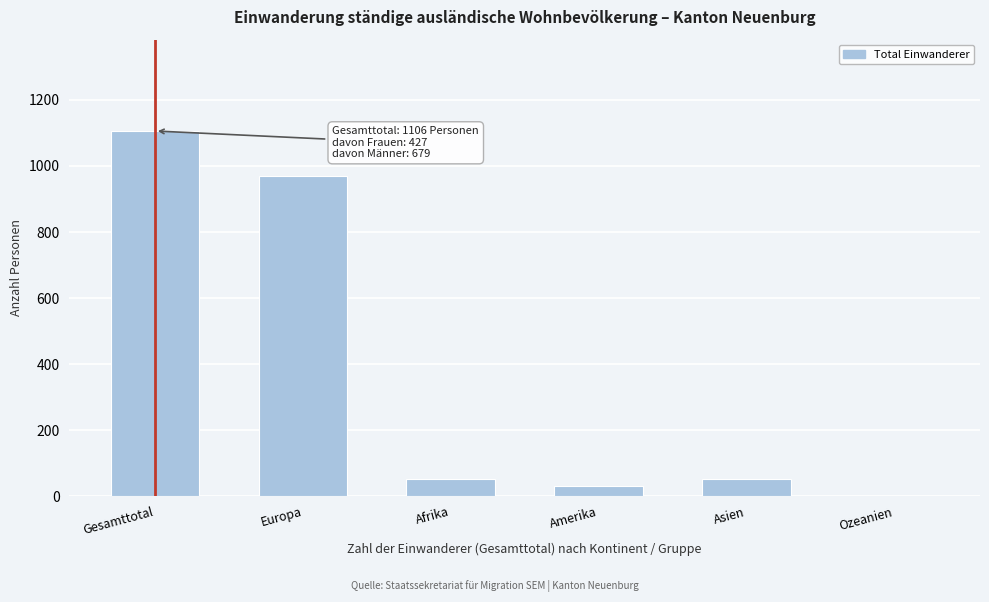

At which label is the value closest to 553?

Europa